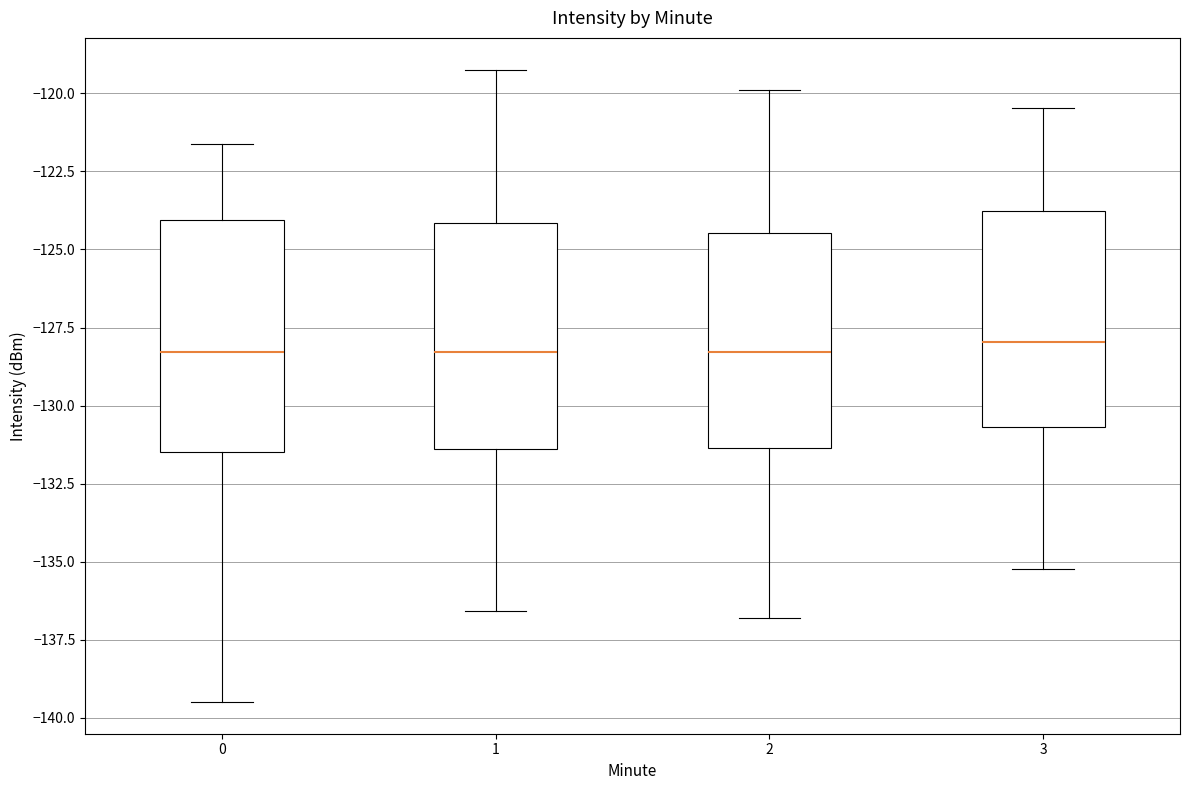

Reading left to right, read every box against the y-axis: the position of its median line, the range the box covers, and the ends of its whiskers. The values are not printed on the chart, so give them approximately, as read against the axis.

0: median -128.5, box -131.5 to -124.0, whiskers -139.5 to -121.5
1: median -128.5, box -131.5 to -124.0, whiskers -136.5 to -119.0
2: median -128.5, box -131.5 to -124.5, whiskers -137.0 to -120.0
3: median -128.0, box -130.5 to -124.0, whiskers -135.0 to -120.5